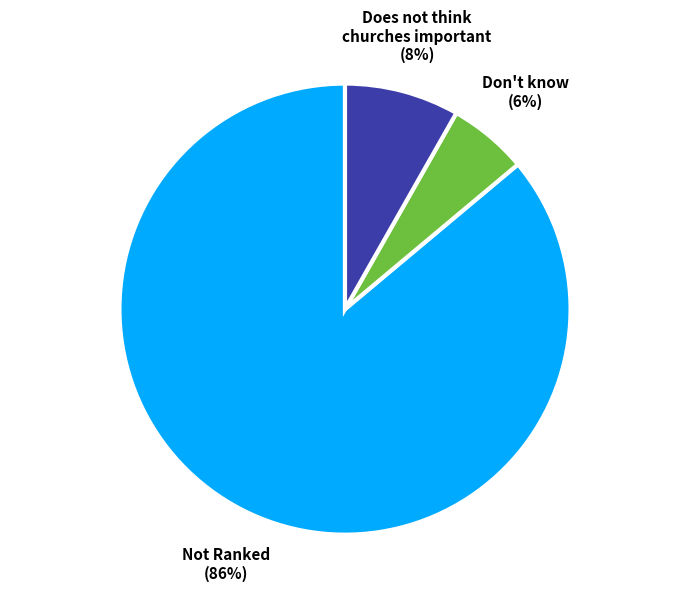

To the nearest percent, what is the difference between the largest and smallest slice percentages?

80%